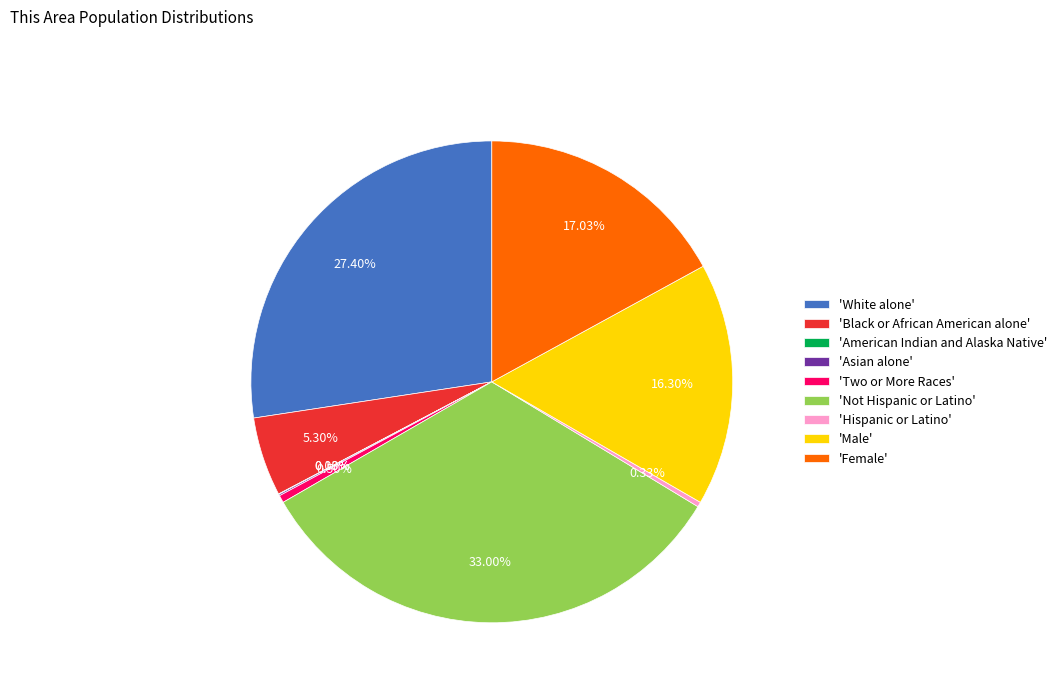

What is the largest slice in the pie chart?

'Not Hispanic or Latino'